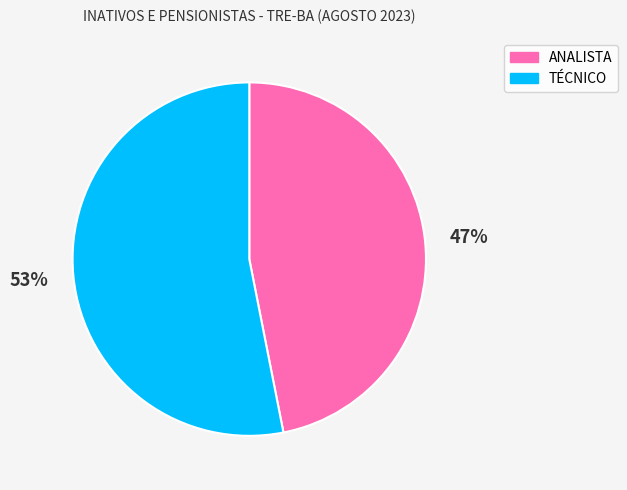

Count the number of slices in the pie.

2